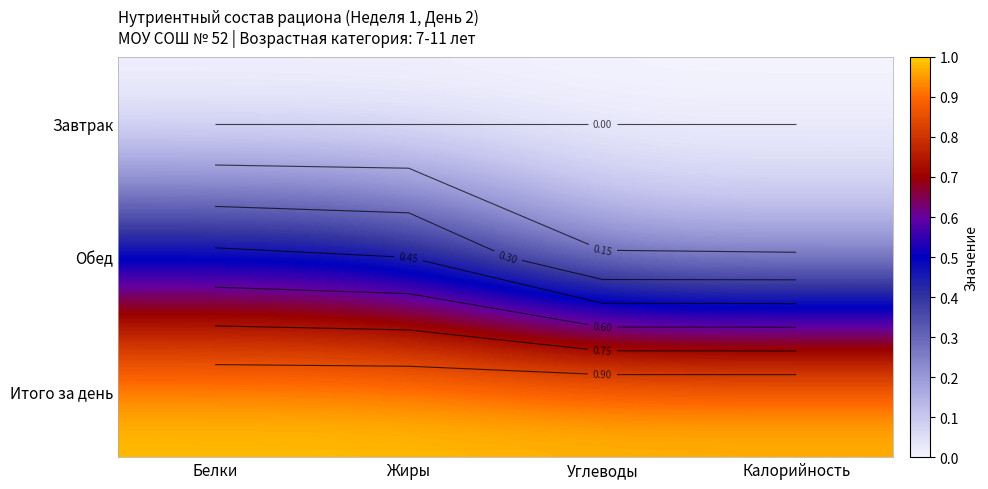

Rank the series at Белки from lowest to highest value.

Завтрак, Обед, Итого за день